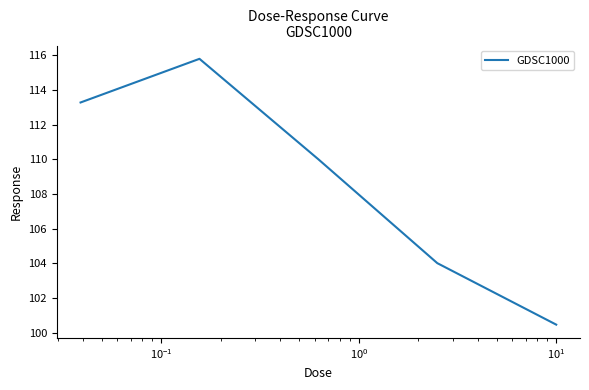

What is the smallest value displayed?

100.5